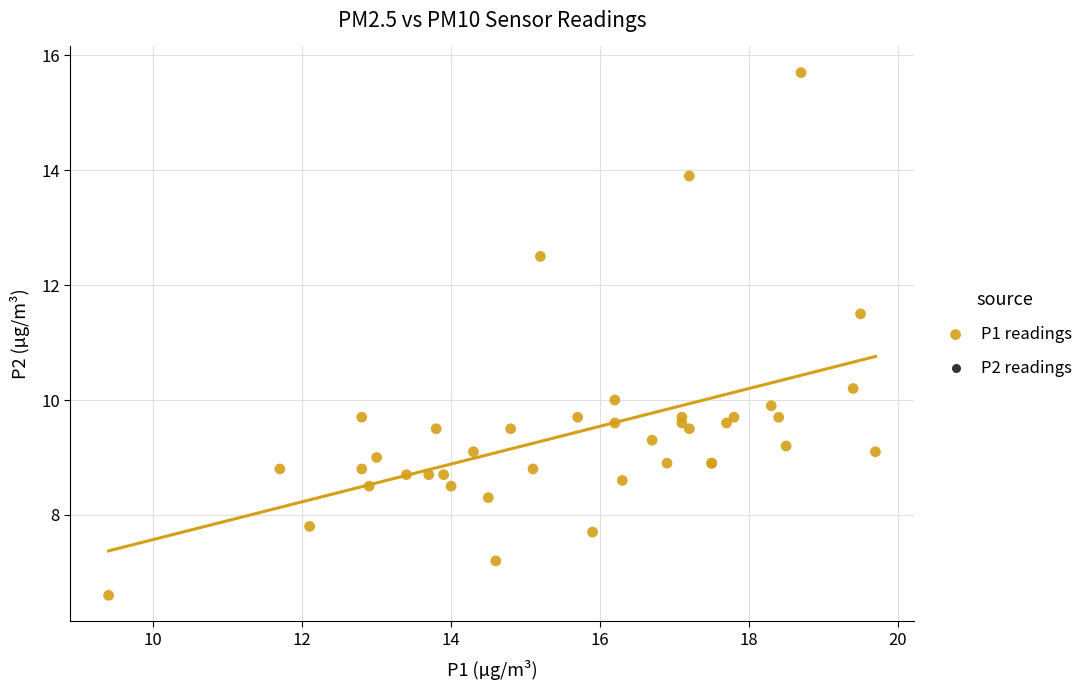

What Y value in the scatter plot is closest to 11?

11.5